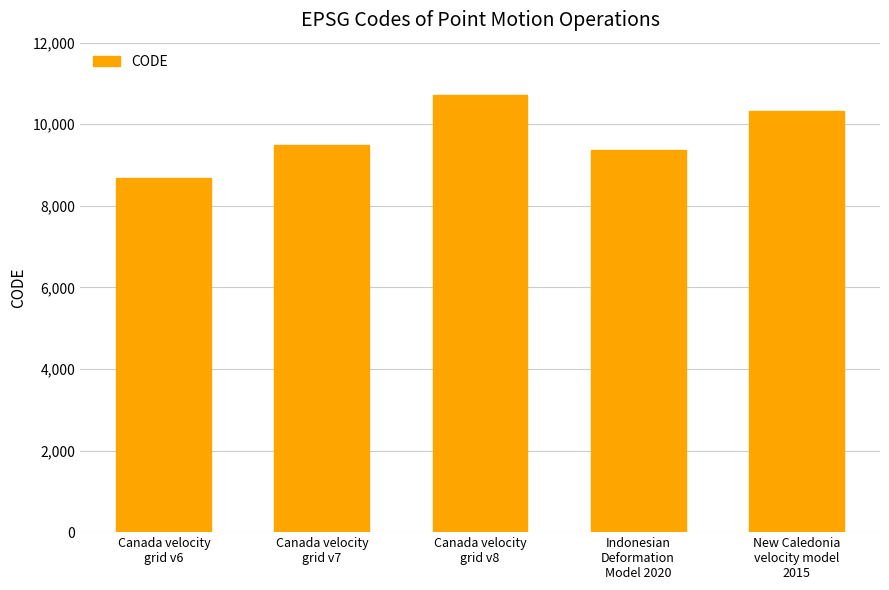

Reading left to right, what are all the values shown in this chart?

8676	9483	10707	9375	10323